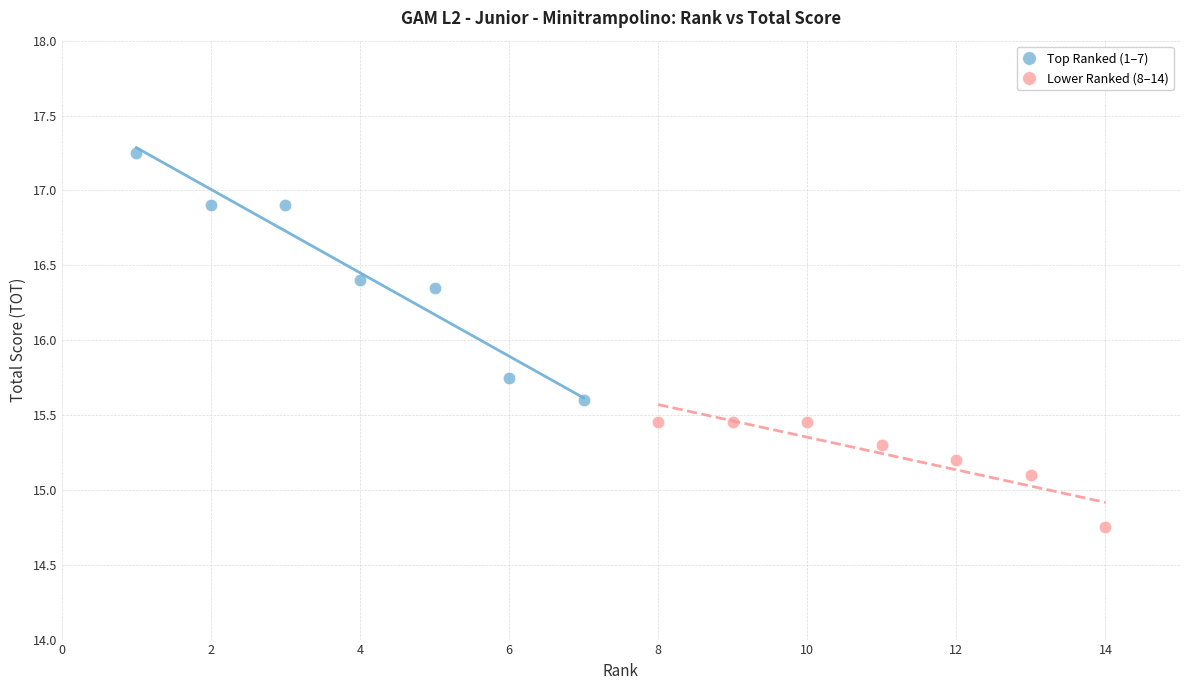

Which series reaches the minimum Y coordinate?

Lower Ranked (8–14)